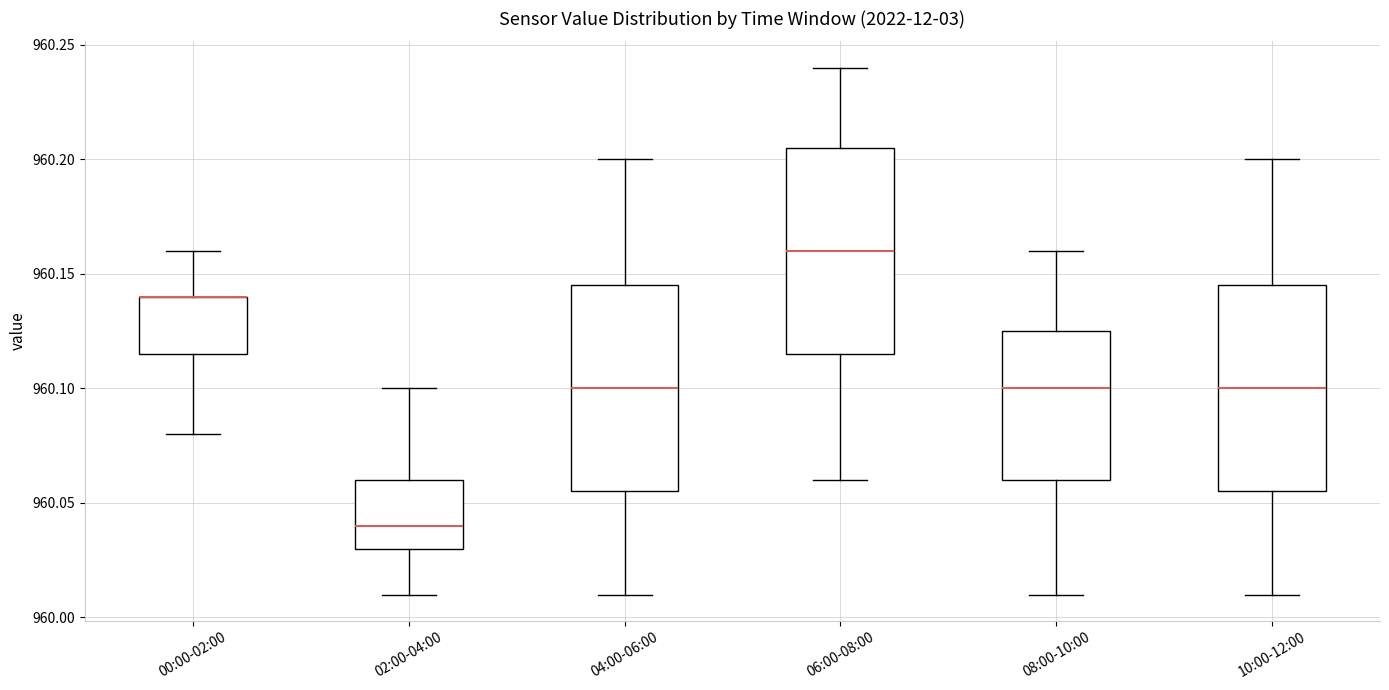

Reading left to right, transcribe this box plot: for each box, give where its median line is, the range the box spans, and where its two whiskers end, as read against the y-axis. The values are not printed on the chart, so give them approximately, as read against the axis.

00:00-02:00: median 960.140 (drawn on the box's upper edge), box 960.115 to 960.140, whiskers 960.080 to 960.160
02:00-04:00: median 960.040, box 960.030 to 960.060, whiskers 960.010 to 960.100
04:00-06:00: median 960.100, box 960.055 to 960.145, whiskers 960.010 to 960.200
06:00-08:00: median 960.160, box 960.115 to 960.205, whiskers 960.060 to 960.240
08:00-10:00: median 960.100, box 960.060 to 960.125, whiskers 960.010 to 960.160
10:00-12:00: median 960.100, box 960.055 to 960.145, whiskers 960.010 to 960.200